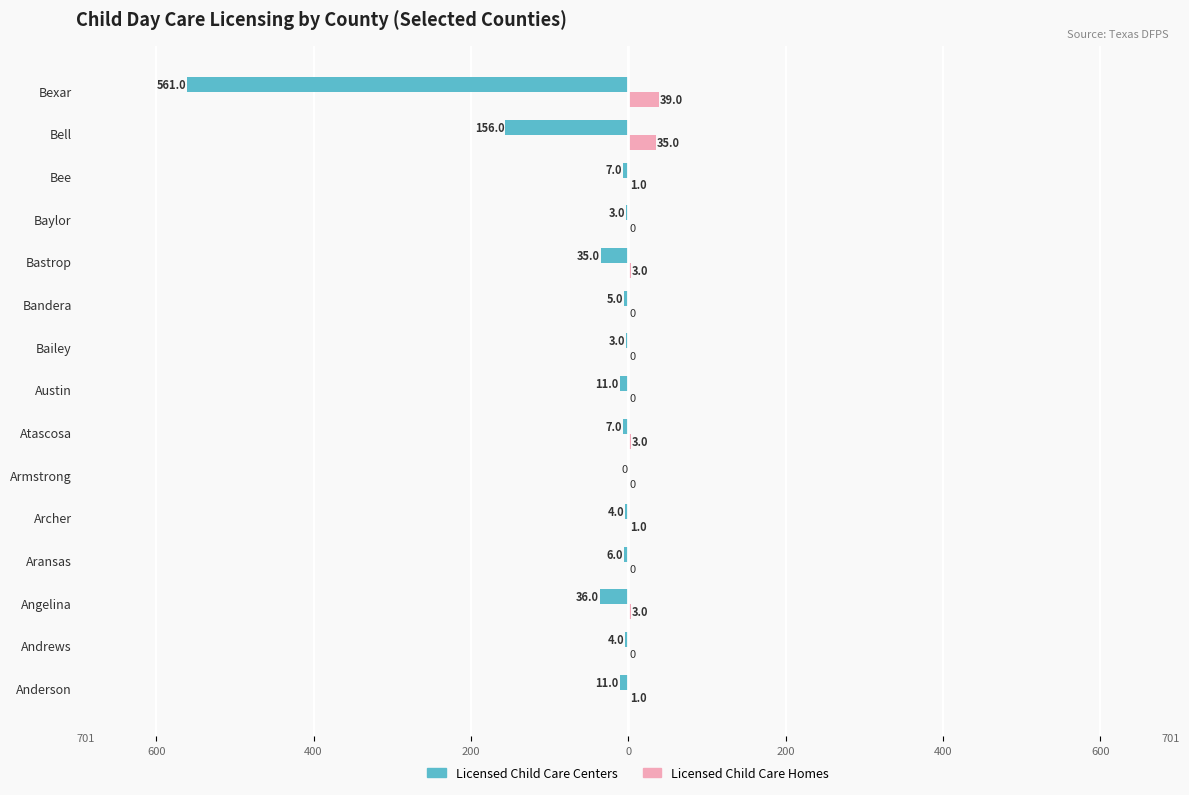

What are all the series names shown in the legend?

Licensed Child Care Centers, Licensed Child Care Homes